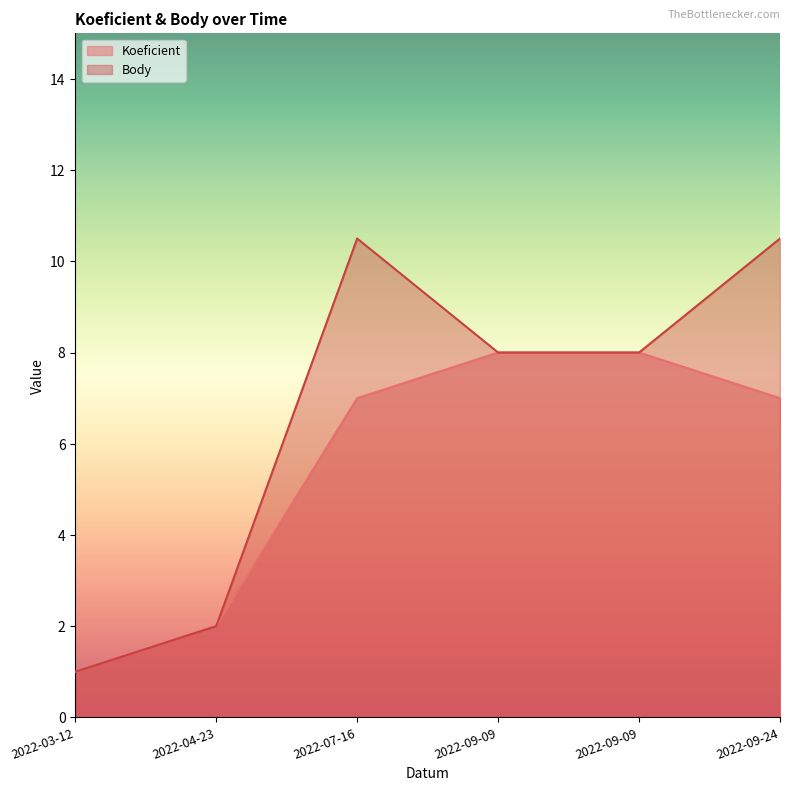

What is the total value across all series at 2022-03-12?

2.0